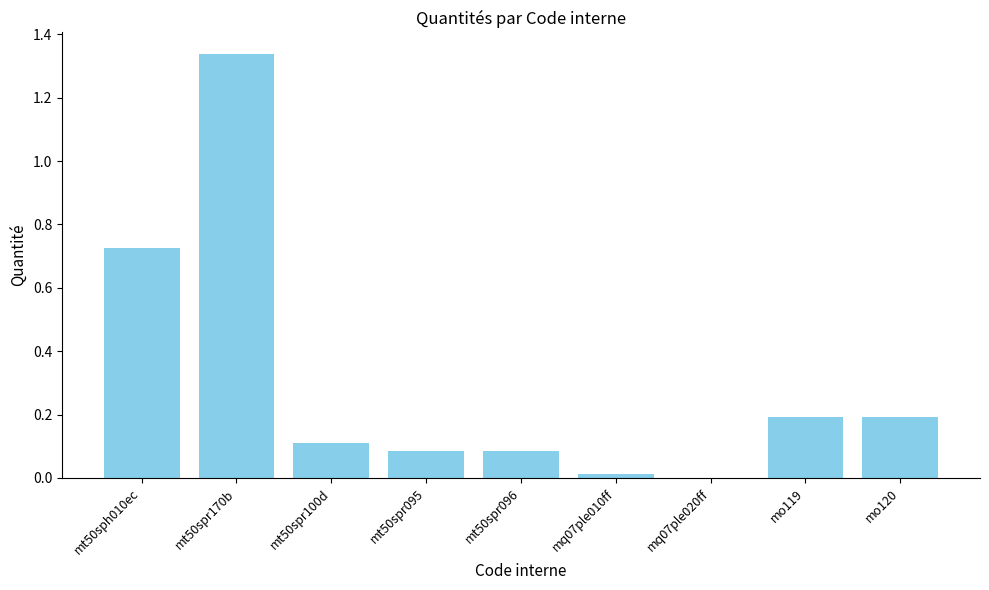

Count the number of categories in the chart.

9